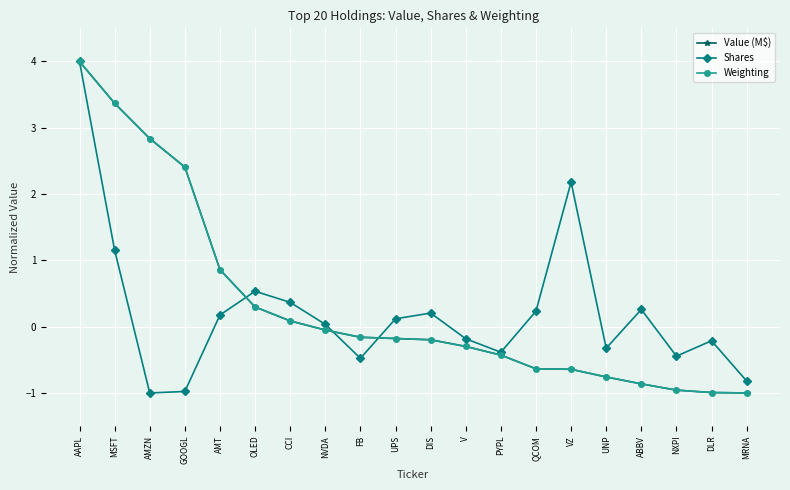

Which category has the highest value in the Weighting series?

AAPL